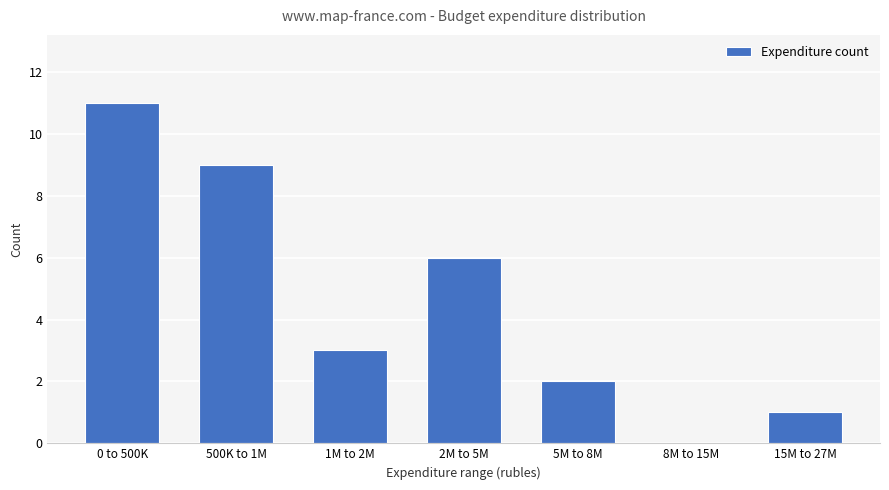

Reading right to left, transcribe all the data shown in this chart.

15M to 27M=1	8M to 15M=0	5M to 8M=2	2M to 5M=6	1M to 2M=3	500K to 1M=9	0 to 500K=11